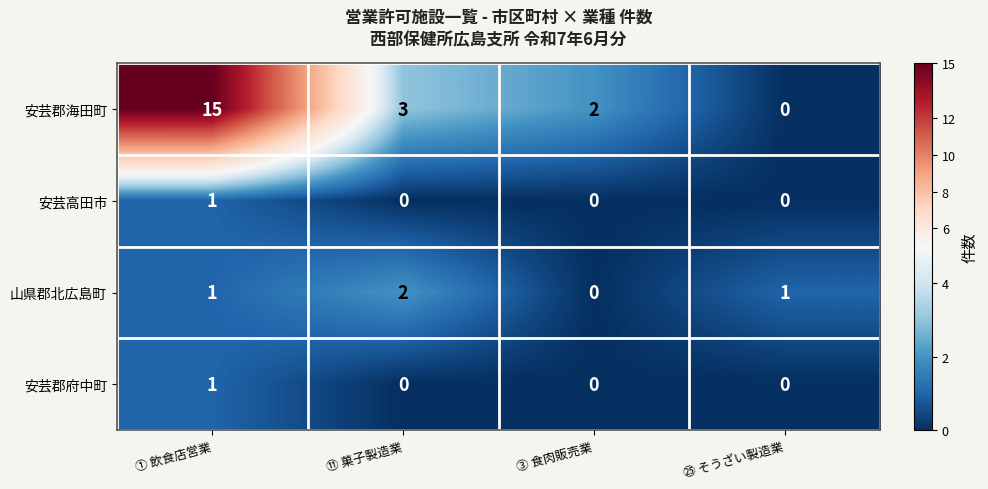

Which series has the widest spread of values?

安芸郡海田町